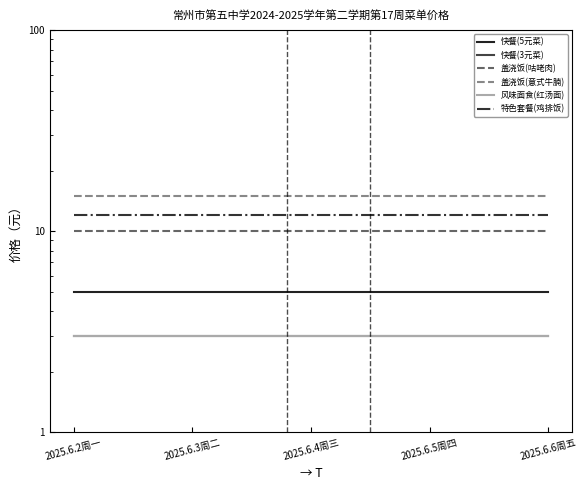

At which label is 特色套餐(鸡排饭) closest to 12?

2025.6.2周一